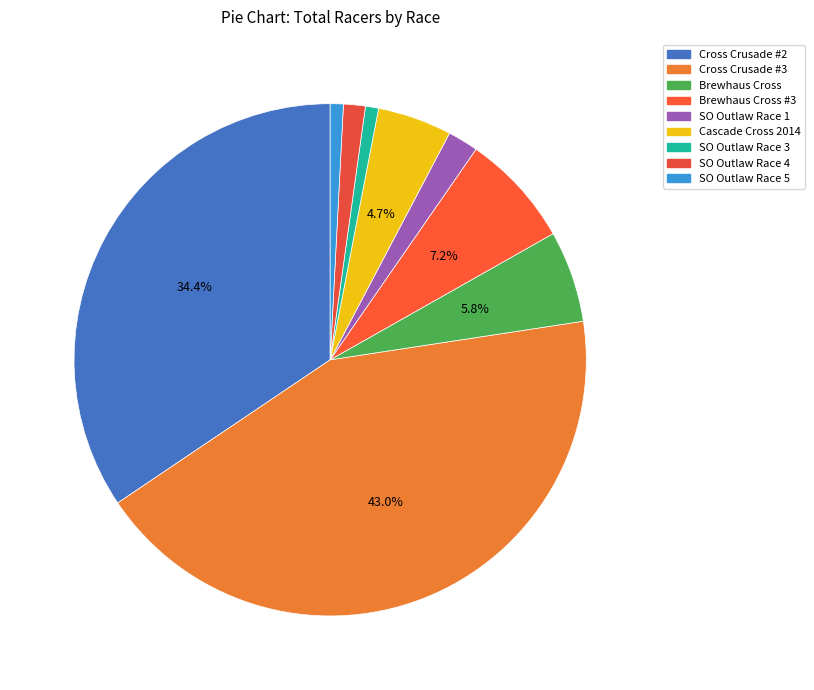

How many segments does this pie chart have?

9